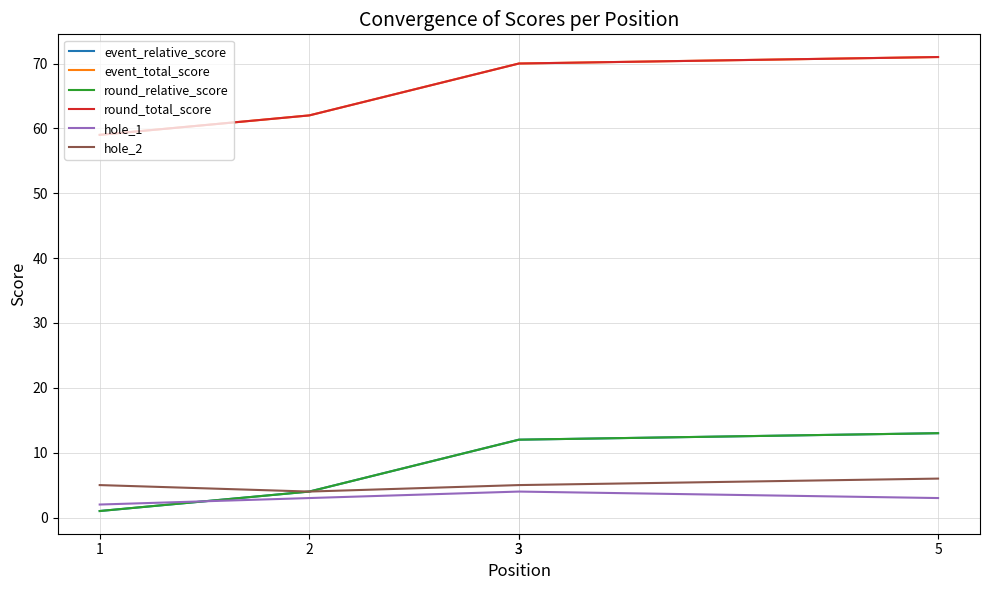

True or false: hole_2 has more than 0 interior local peaks.

False